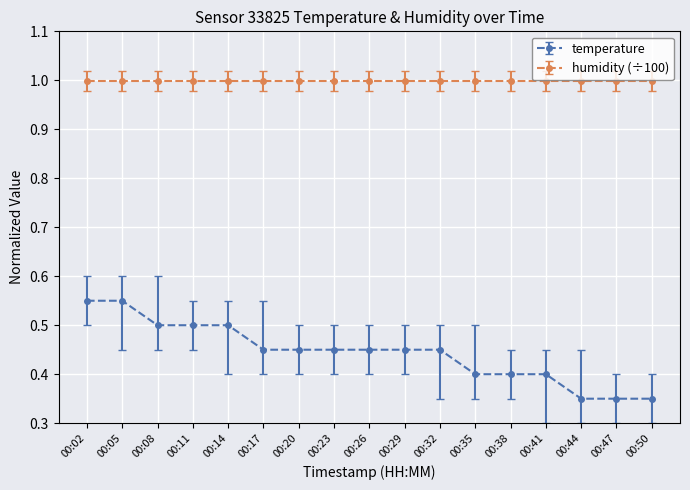

What is the greatest value displayed?

1.0